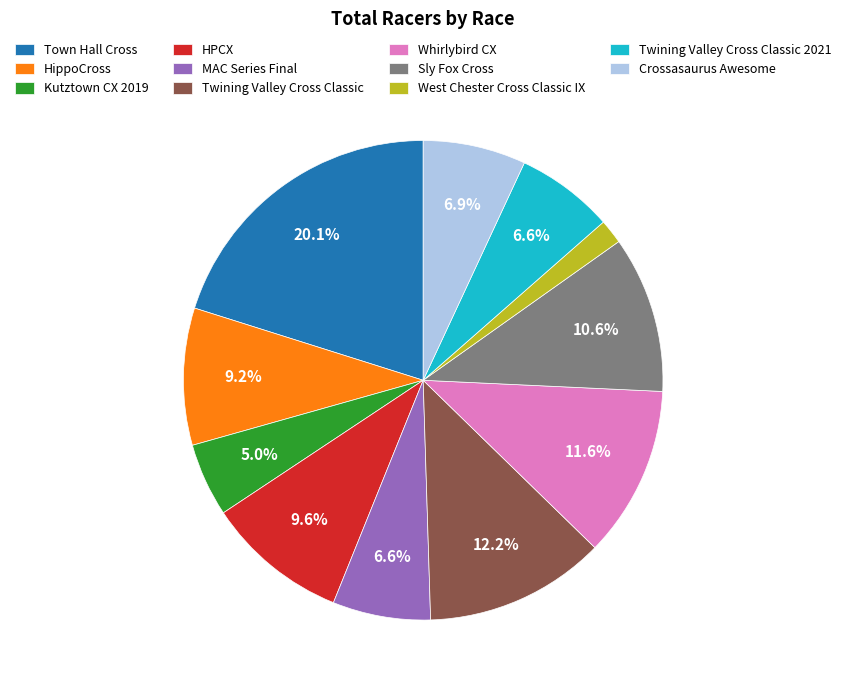

To the nearest percent, what portion does Twining Valley Cross Classic 2021 represent?

7%